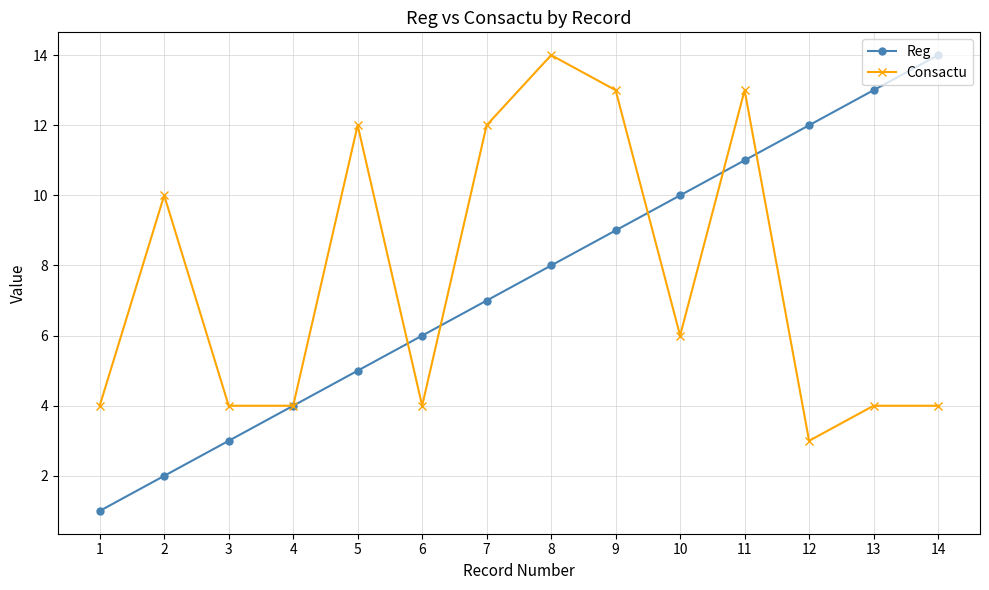

What is the sum of the Reg values at 5 and 3?

8